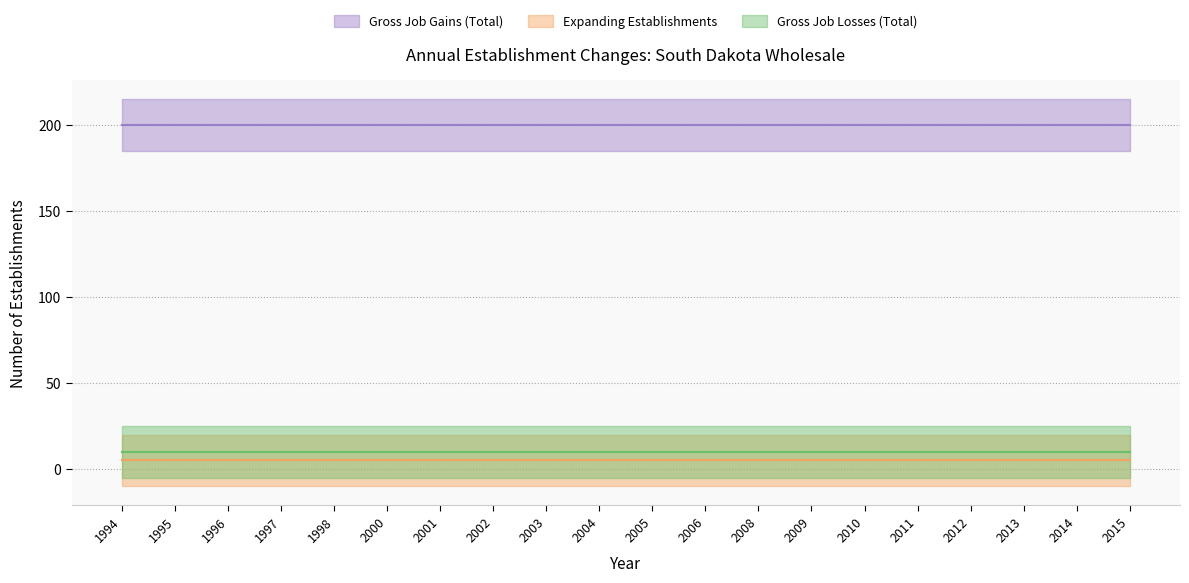

True or false: Gross Job Gains (Total) has a value of 200 at 1994.

True